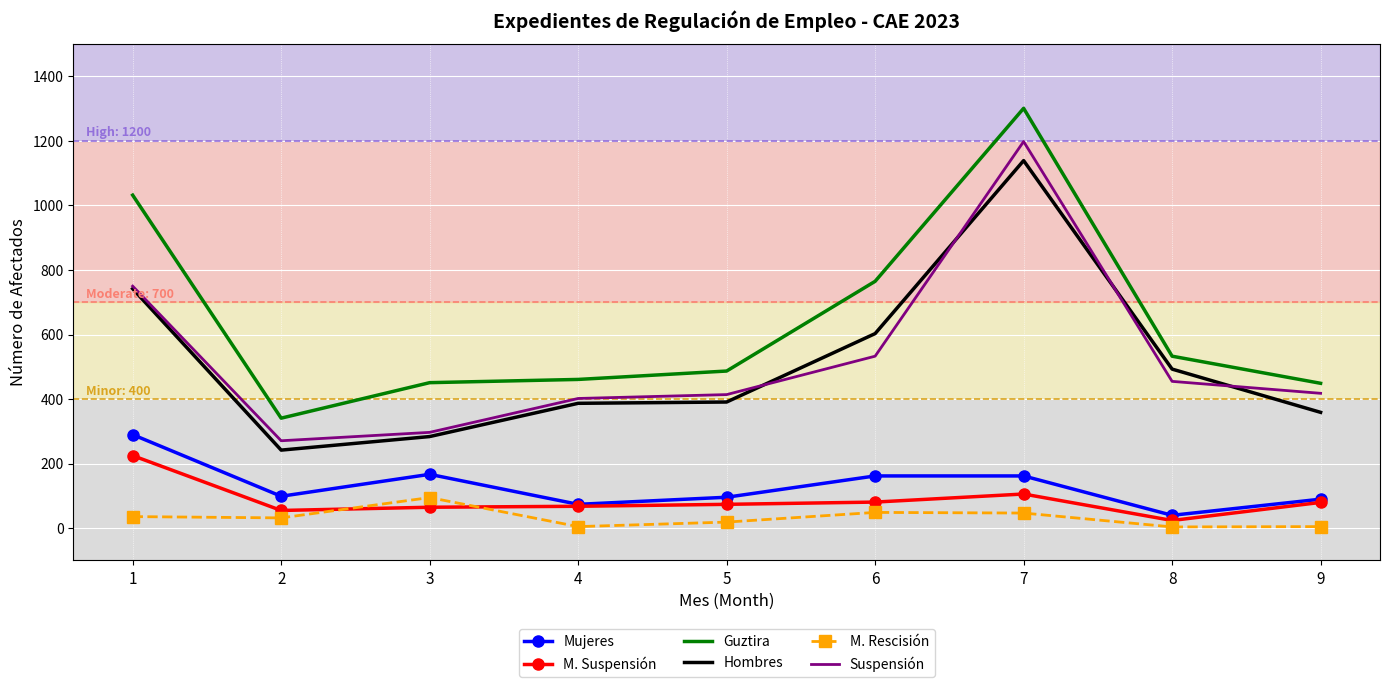

What is the maximum value for Hombres?

1139